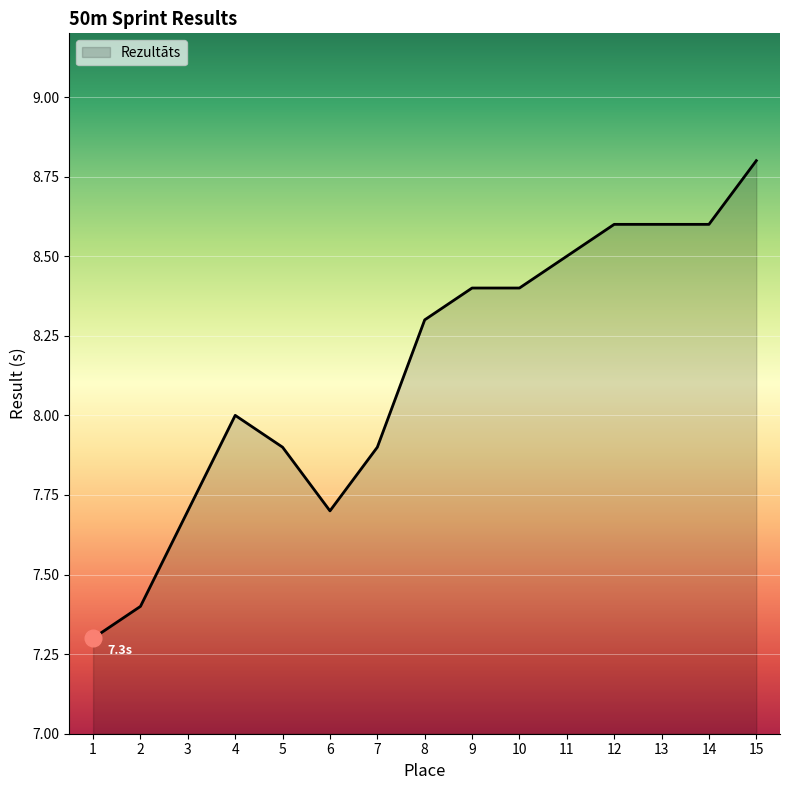

The value at 13 is 11.6. True or false?

False